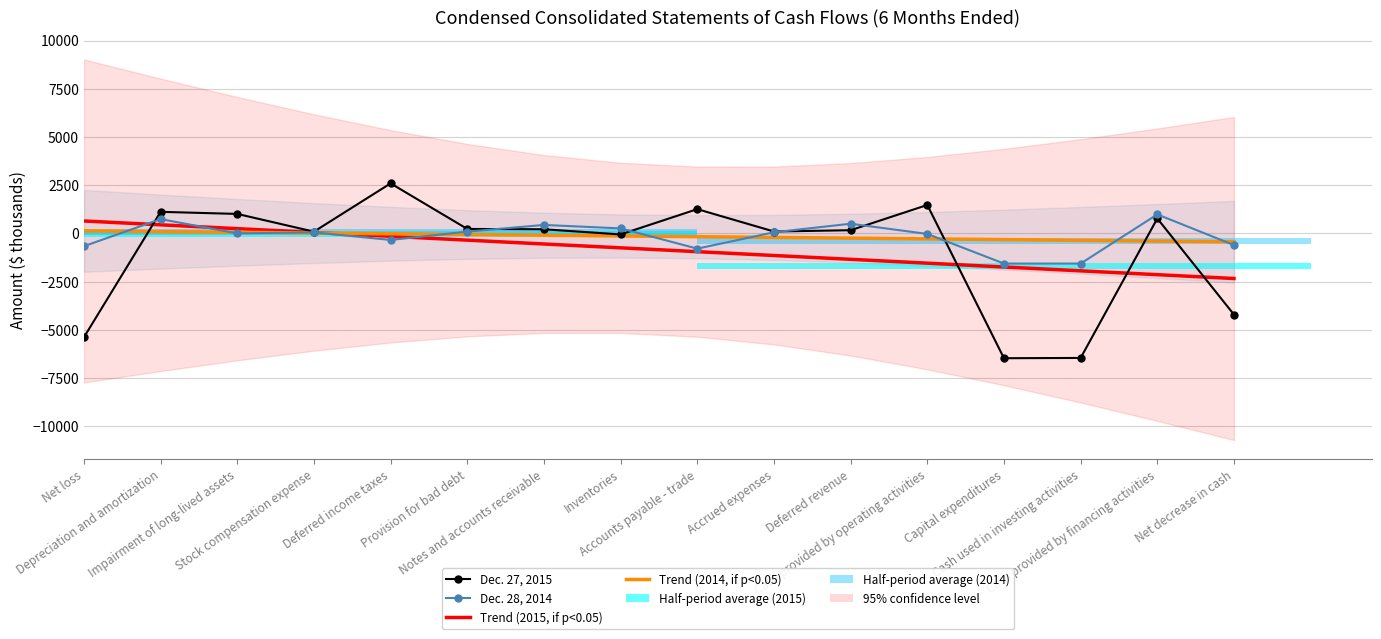

What is the label of the 15th bar from the left?

Cash provided by financing activities